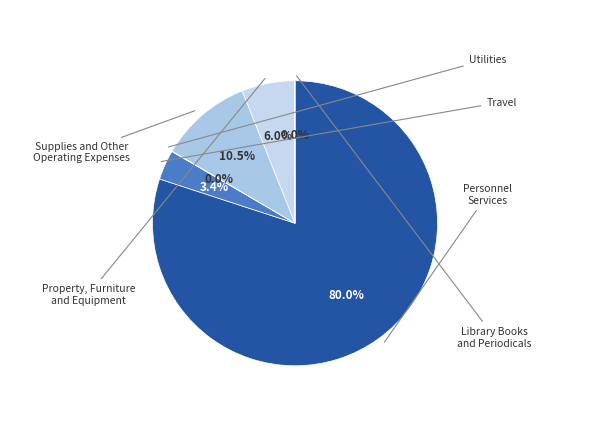

Do Supplies and Other Operating Expenses and Property, Furniture and Equipment together represent more than half of the pie?

No